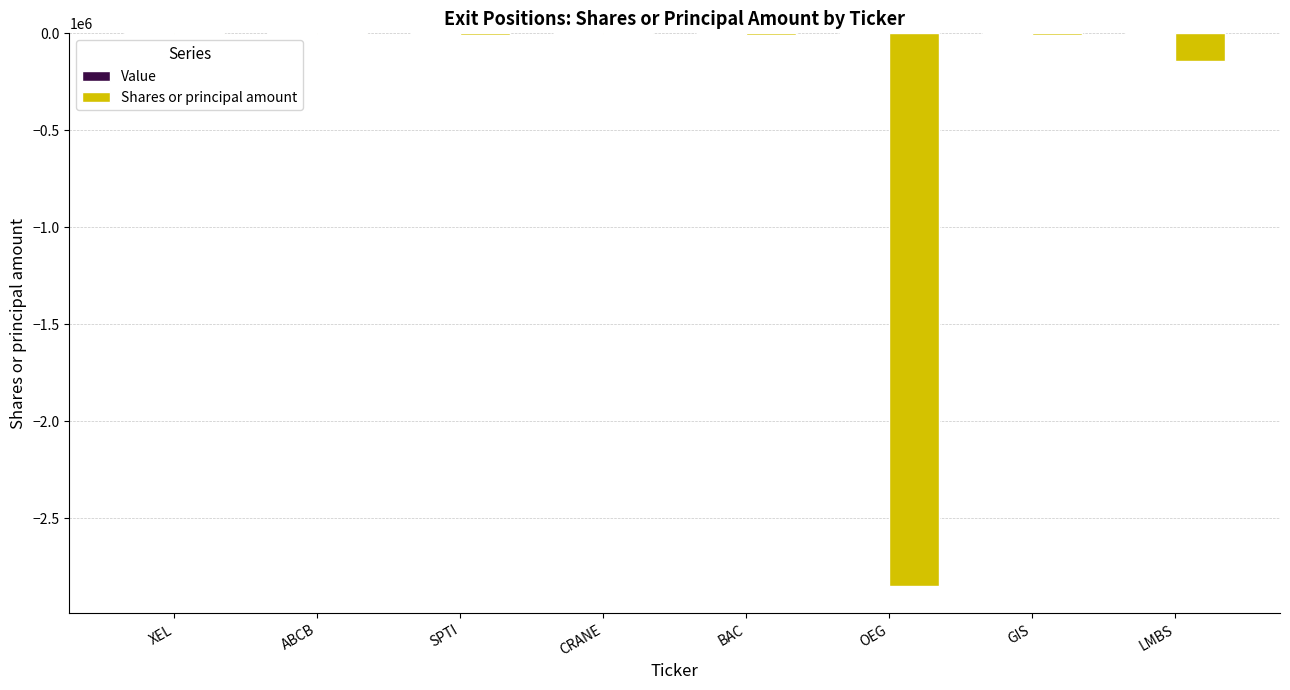

What is the sum of all values?

-3029212